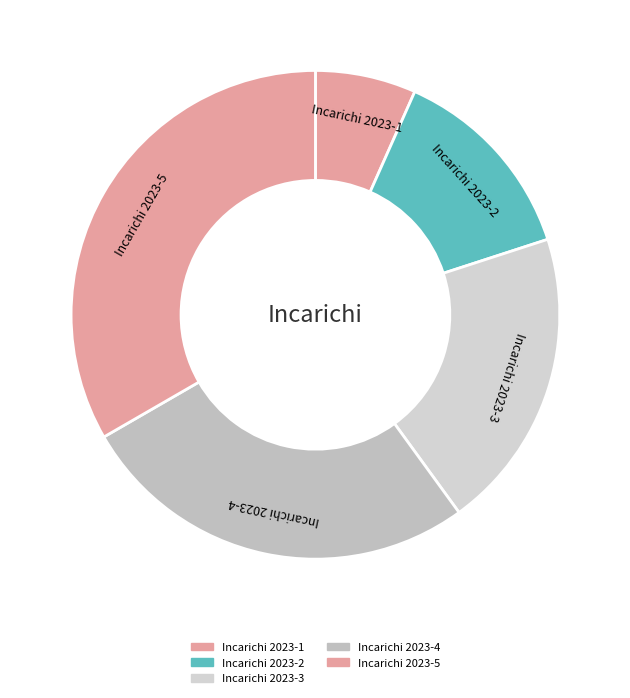

Does any single category account for the majority?

No